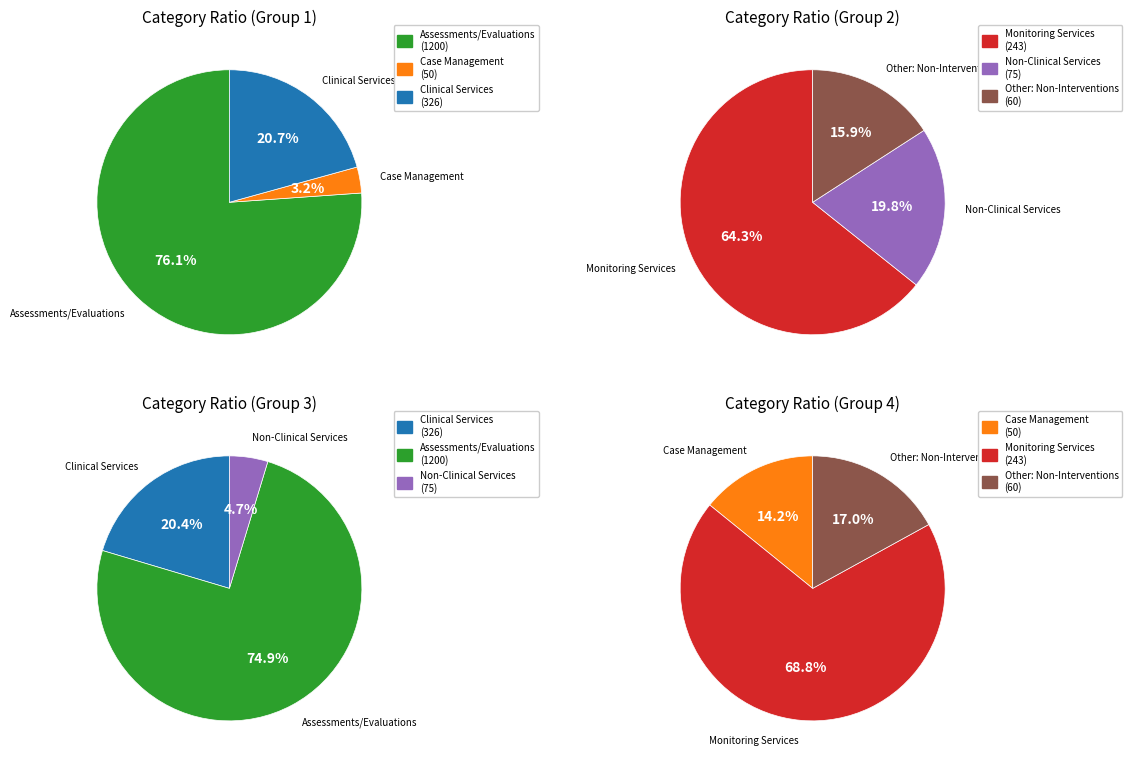

What is the smallest slice in the pie chart?

Case Management